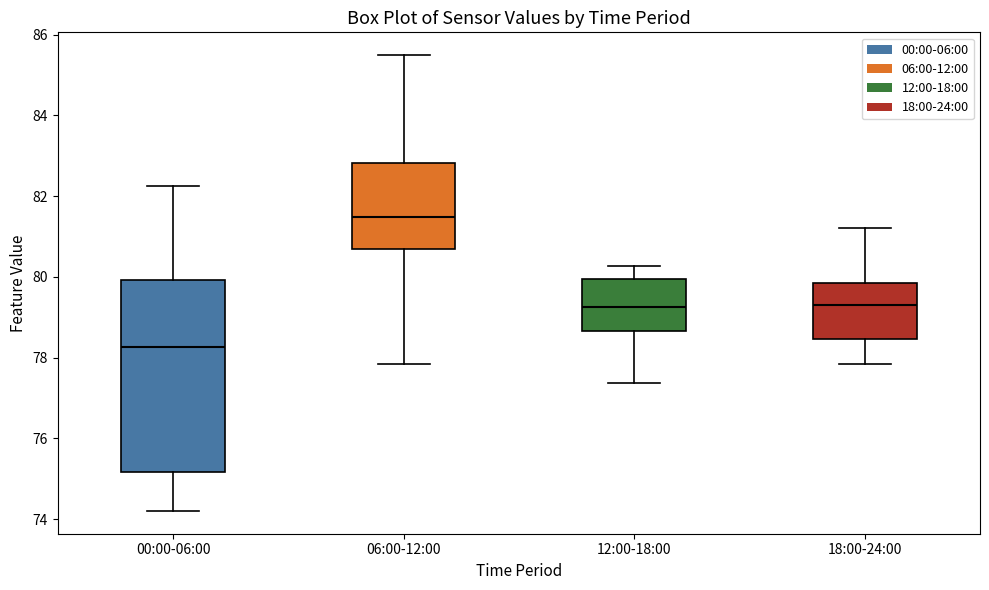

Where is the upper edge of the box for 06:00-12:00 on the y-axis? The values are not printed on the chart, so give them approximately, as read against the axis.

82.8